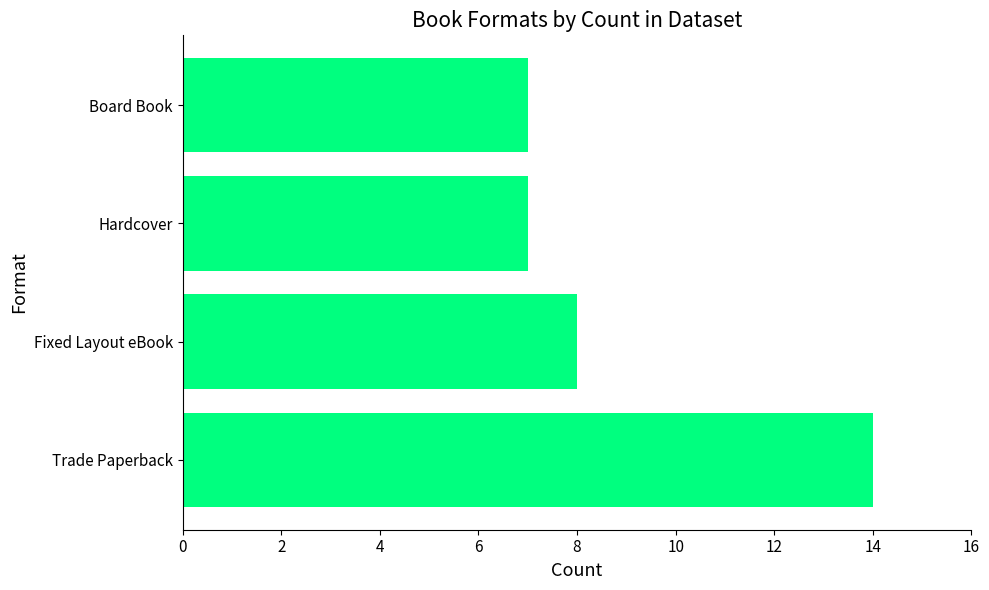

Which category has the highest value across all series?

Trade Paperback